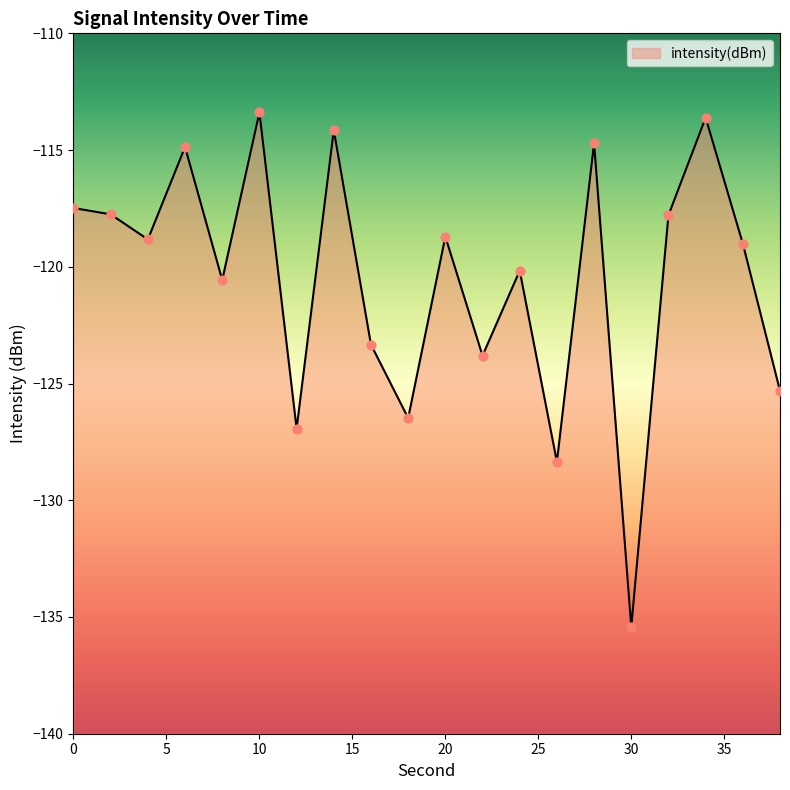

Between 14 and 18, which is larger?

14